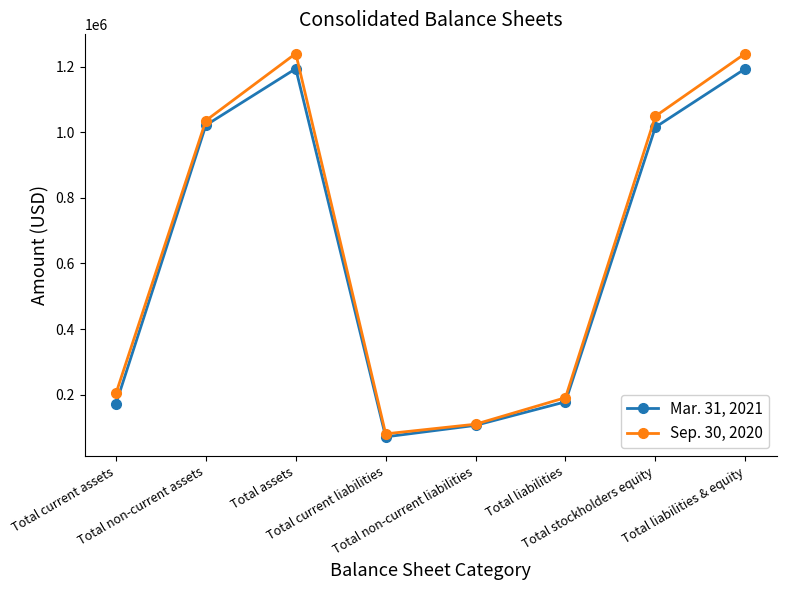

At how many categories does at least one series exceed 971612?

4